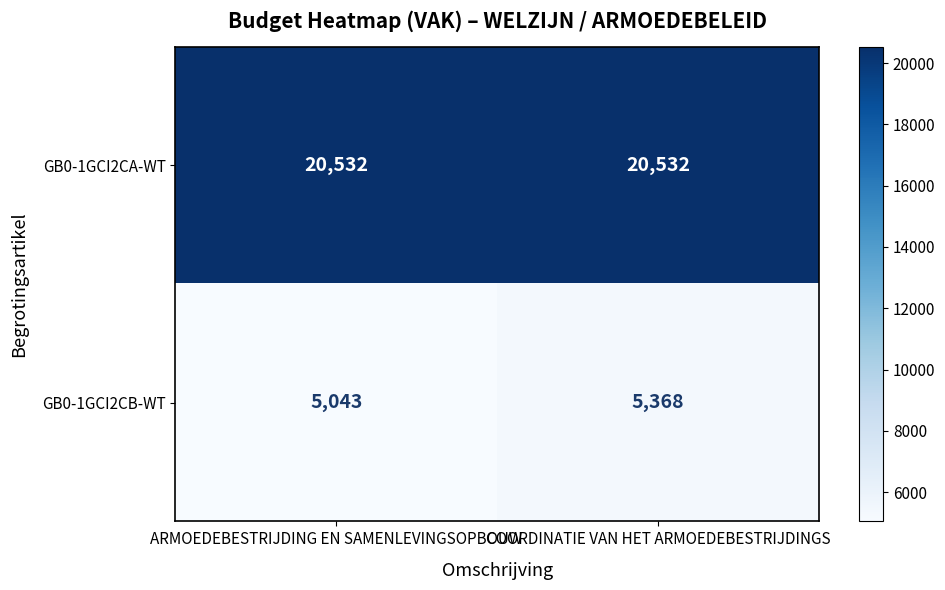

Between ARMOEDEBESTRIJDING EN SAMENLEVINGSOPBOUW and COORDINATIE VAN HET ARMOEDEBESTRIJDINGS, which series saw the biggest shift?

GB0-1GCI2CB-WT